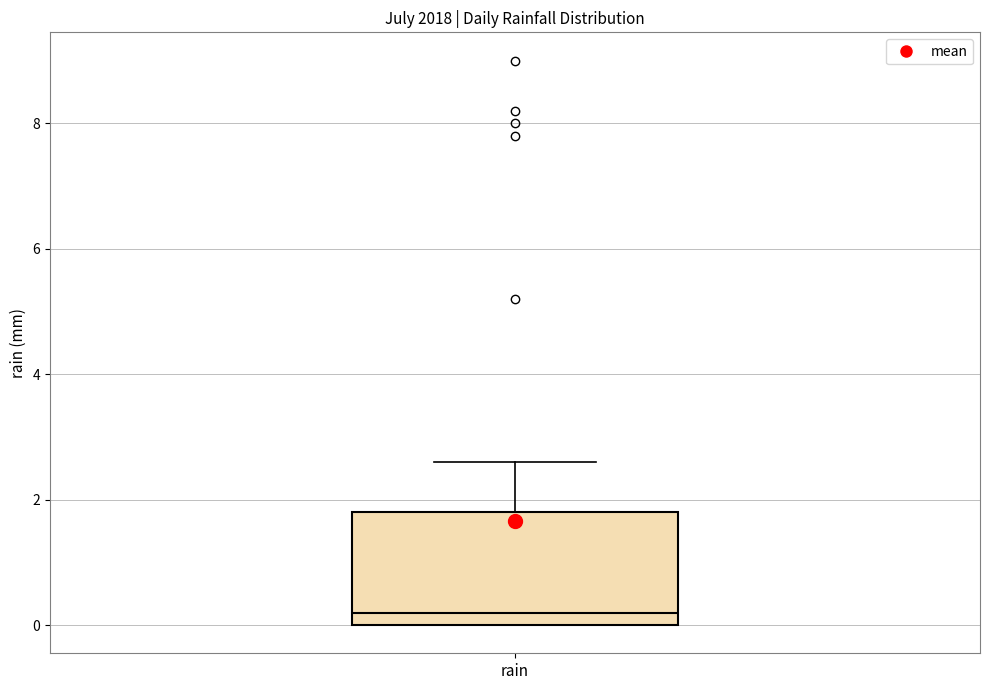

Read this box plot against the y-axis: the position of the median line, the range covered by the box, and the ends of both whiskers. The values are not printed on the chart, so give them approximately, as read against the axis.

median 0.2, box 0.0 to 1.8, whiskers 0.0 to 2.6